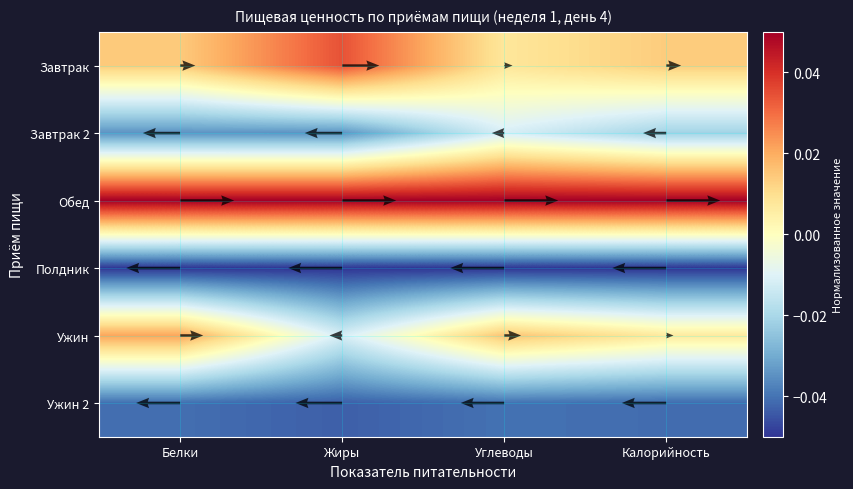

Rank the categories by Ужин value from highest to lowest.

Белки, Углеводы, Калорийность, Жиры